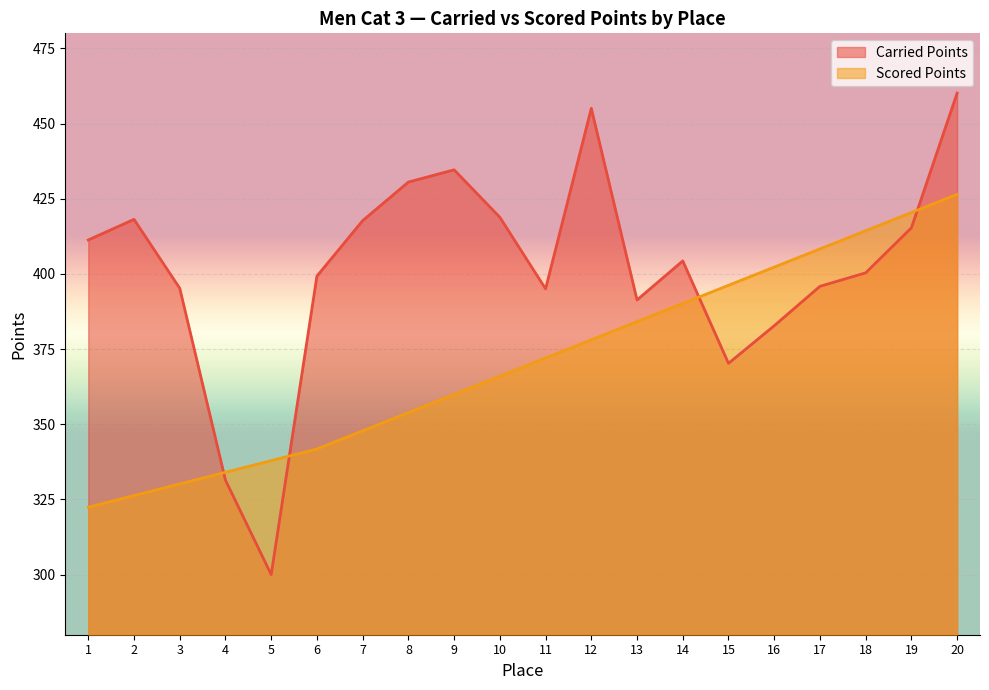

Reading left to right, what are all the values shown in this chart?

Carried Points: 411.3	418.1	395.2	331.4	300.0	399.3	417.7	430.5	434.6	418.8	395.0	455.1	391.3	404.3	370.2	382.8	395.9	400.4	415.3	460.1
Scored Points: 322.4	326.3	330.2	334.0	337.9	341.8	347.8	353.9	359.9	366.0	372.0	378.1	384.1	390.2	396.2	402.3	408.3	414.4	420.4	426.5